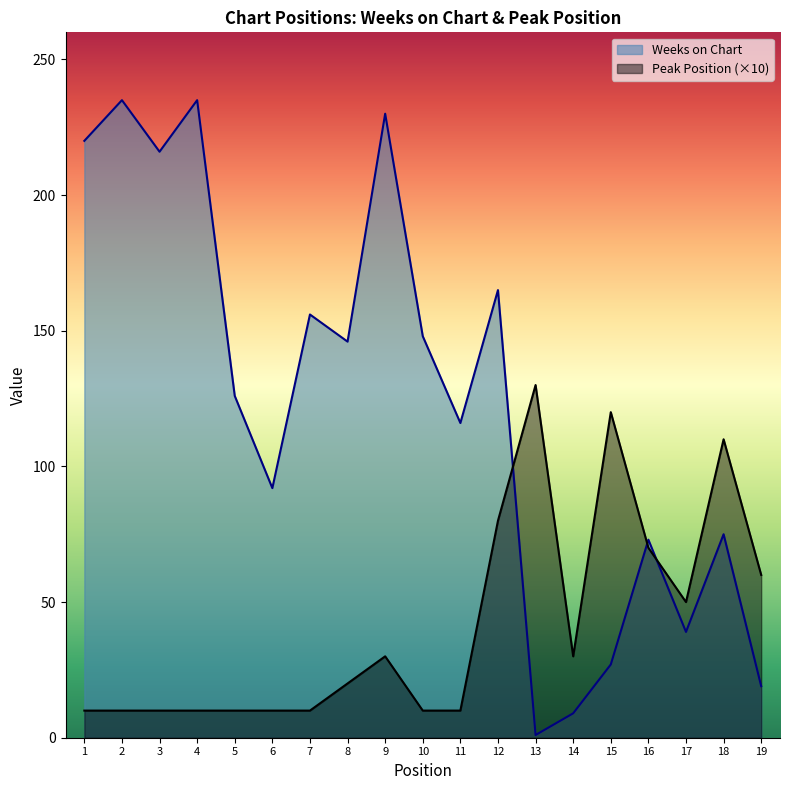

At which label is Peak Position closest to 70?

16